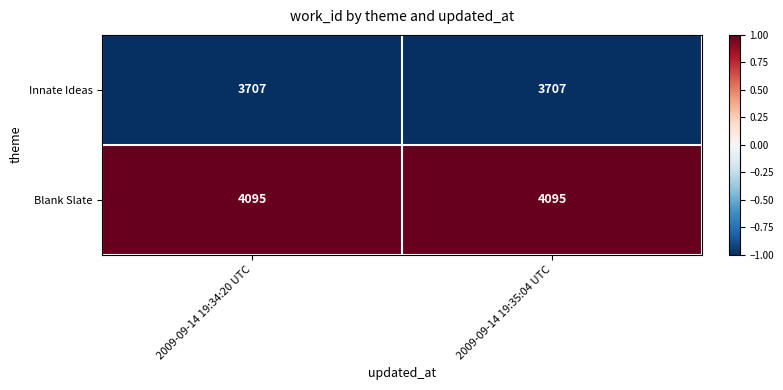

Reading left to right, list all the values displayed in this chart.

Innate Ideas: 3707	3707
Blank Slate: 4095	4095